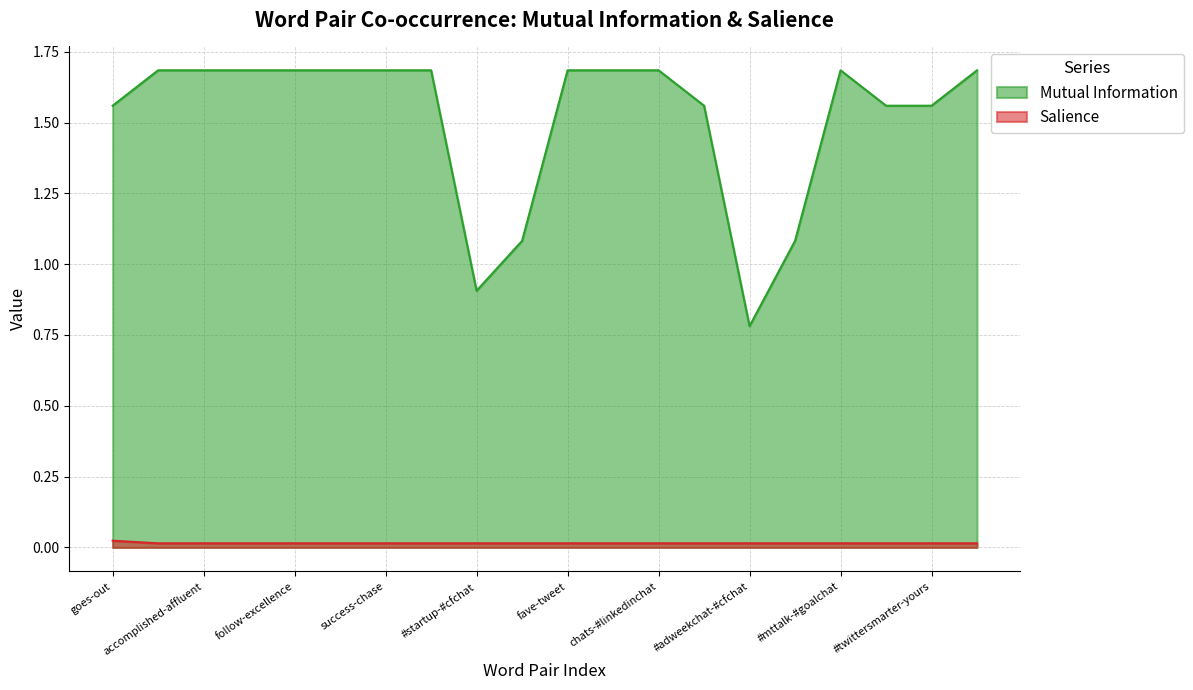

The value of Salience at mache-ihn is 0.0. True or false?

True